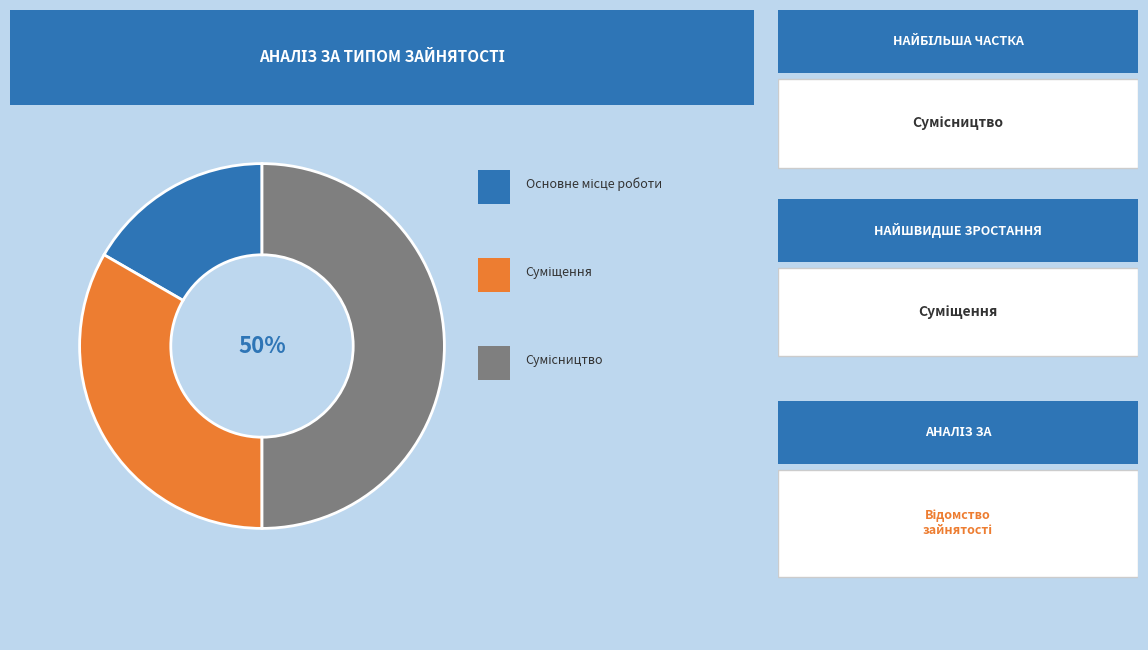

How many segments does this pie chart have?

3